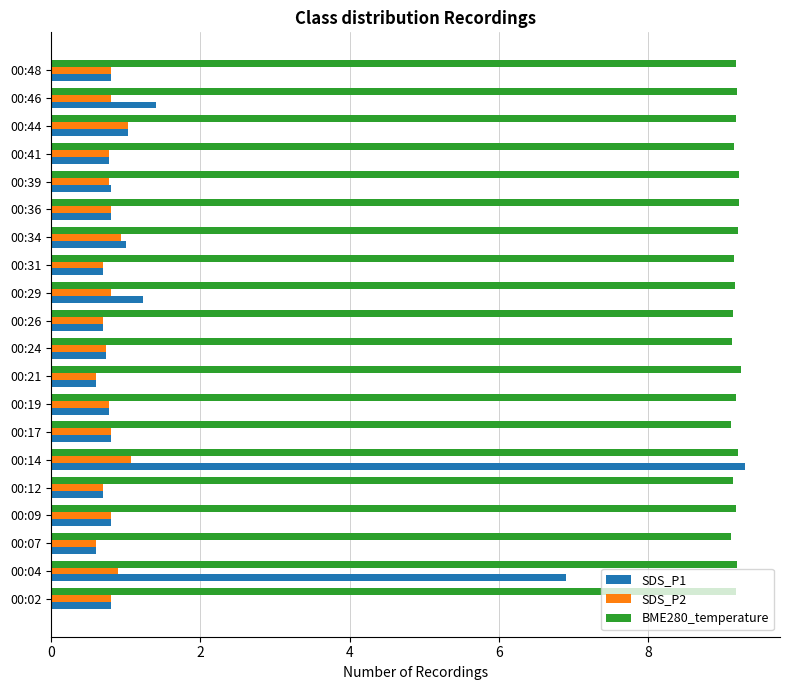

Which series has the widest spread of values?

SDS_P1